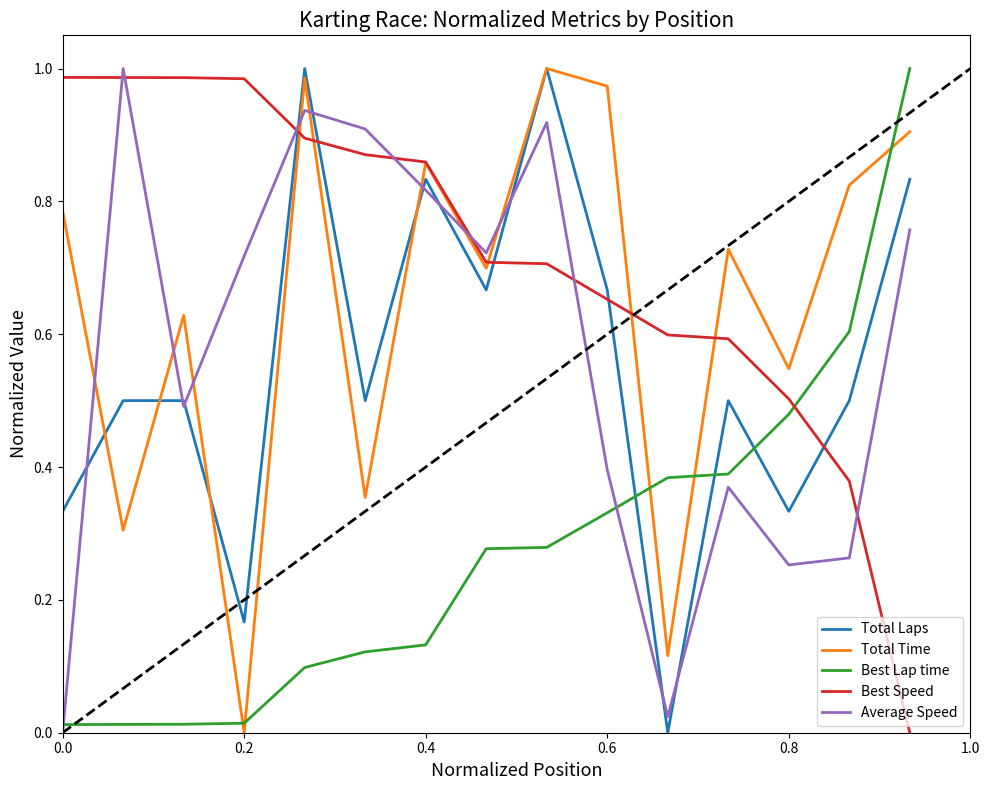

True or false: Total Time and Total Laps intersect in this chart.

True